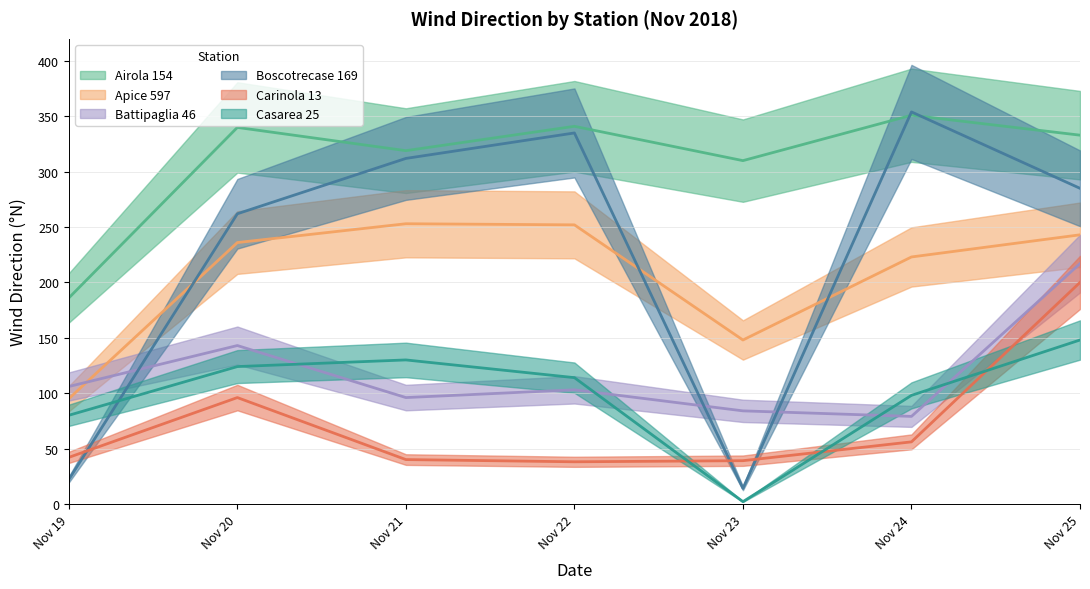

True or false: Apice 597 and Casarea 25 intersect in this chart.

False